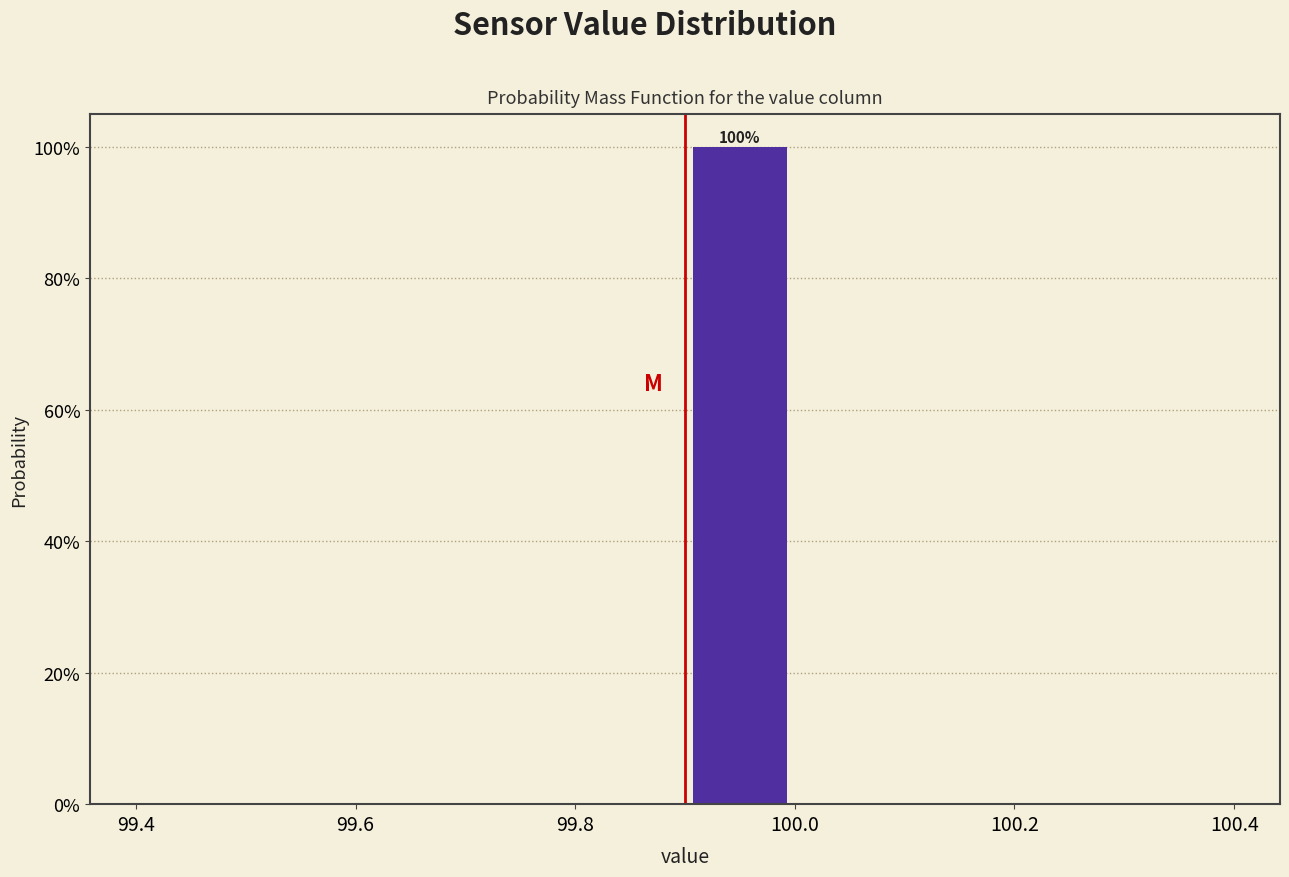

Over which range of the x-axis is the bar tallest?

99.9 to 100.0